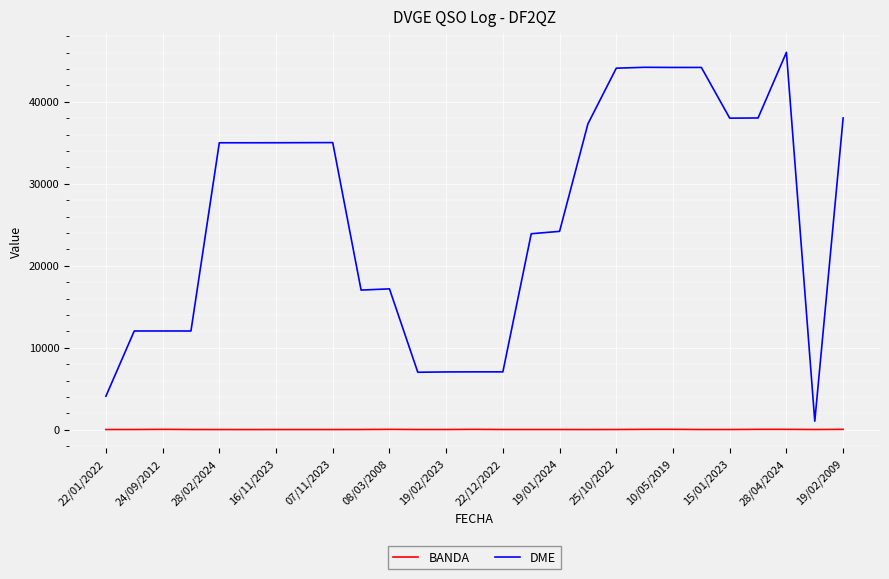

Does the chart display data point markers on the line(s)?

No